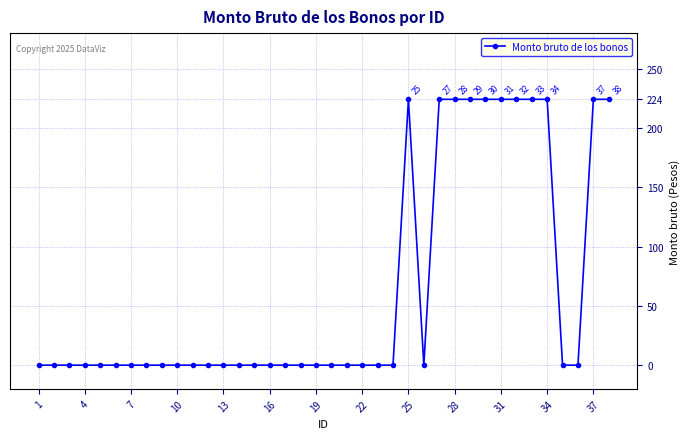

How many series are shown in this chart?

1